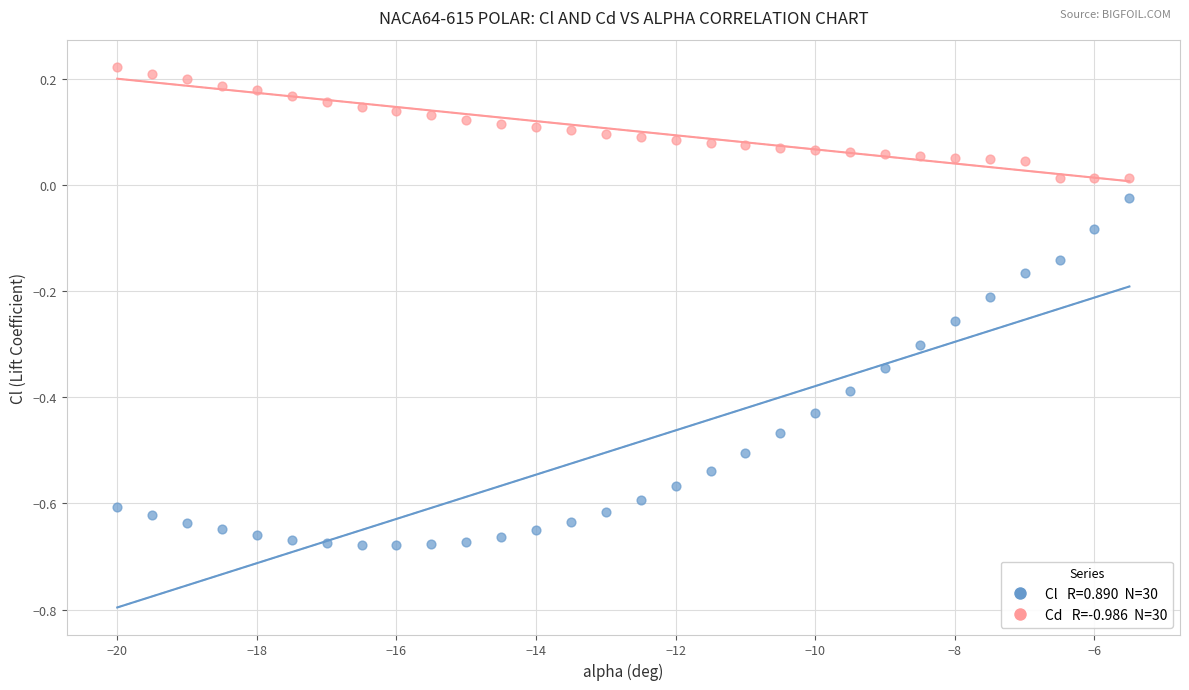

Across all data points, what is the range of X values (max minus min)?

14.5